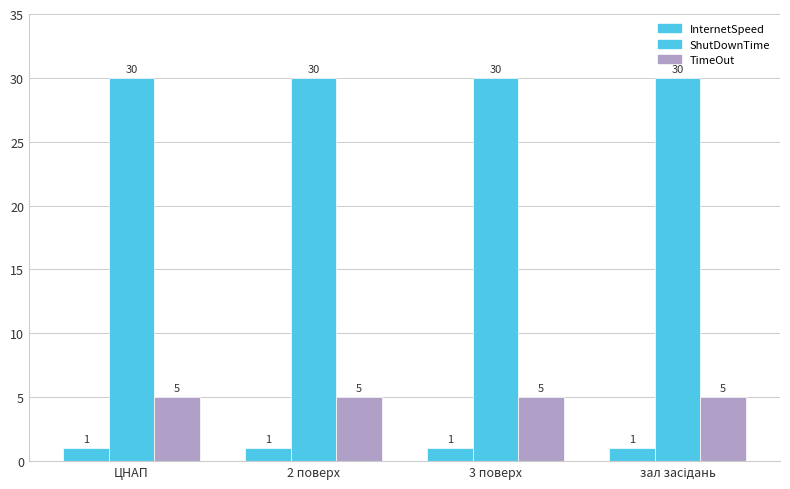

Which series has the largest total across all categories?

ShutDownTime